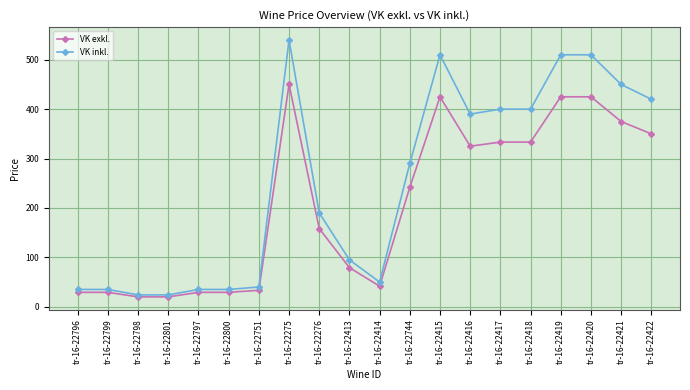

Rank the series by their average value, from lowest to highest.

VK exkl., VK inkl.